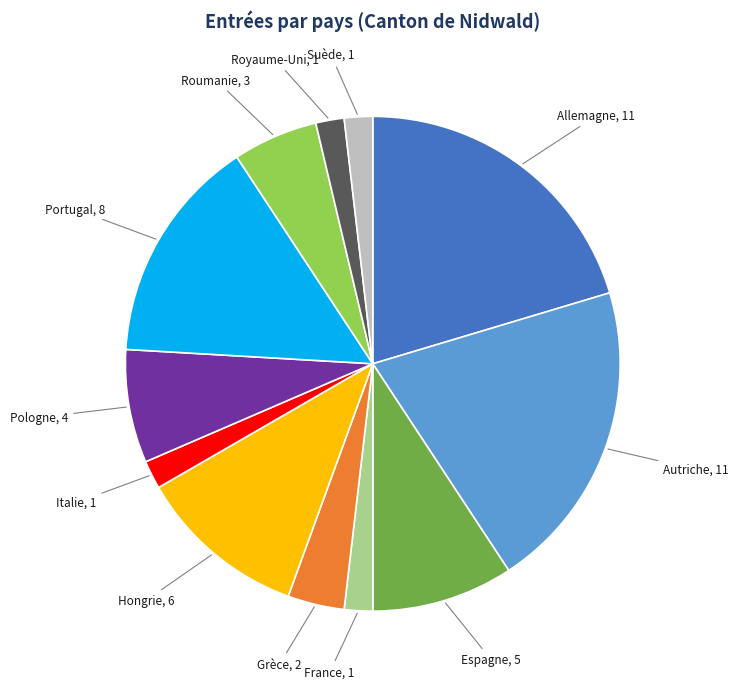

Is the sum of Hongrie and France greater than half?

No